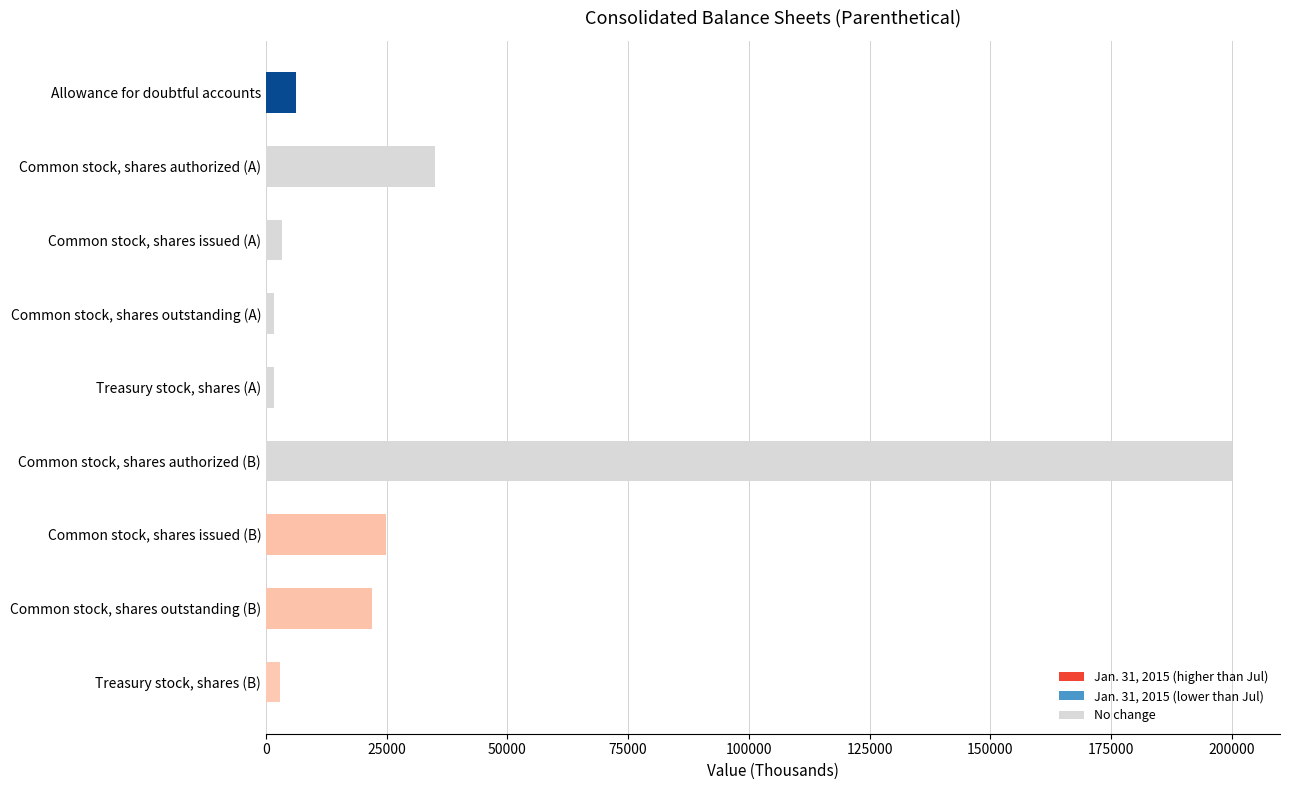

At which label is the value closest to 100787?

Common stock, shares authorized (A)